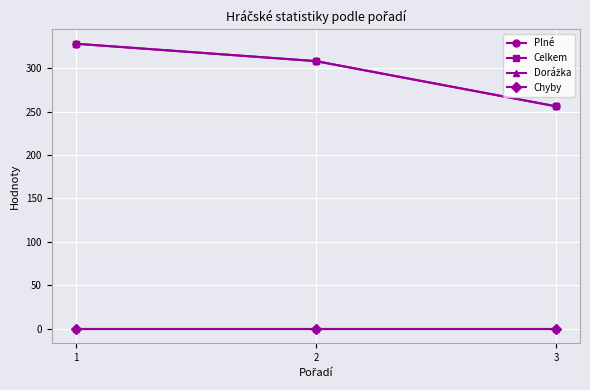

True or false: Chyby has a value of 0 at 3.

True